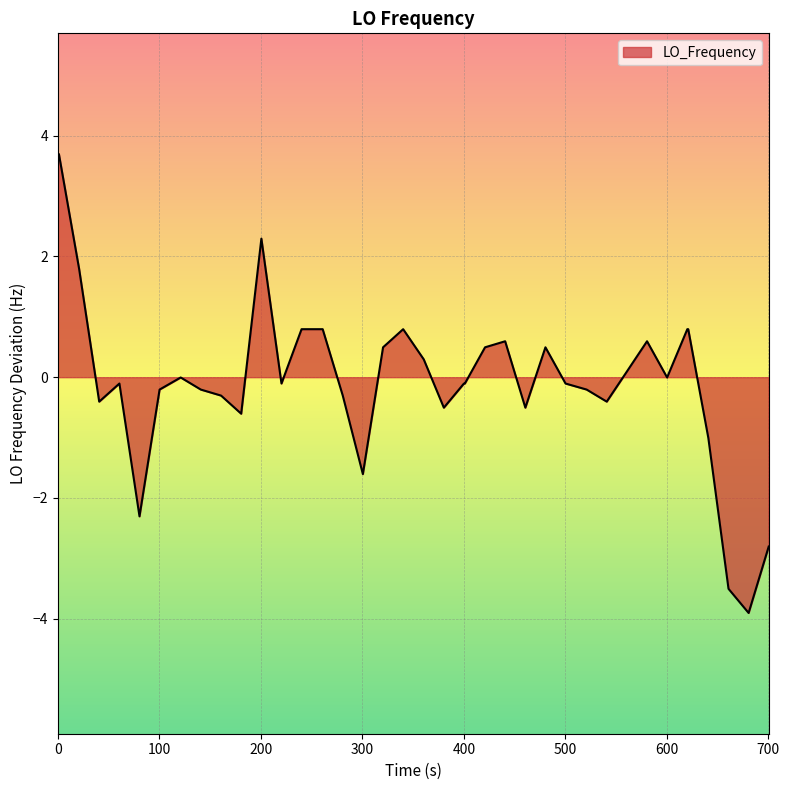

What is the smallest value displayed?

-3.9